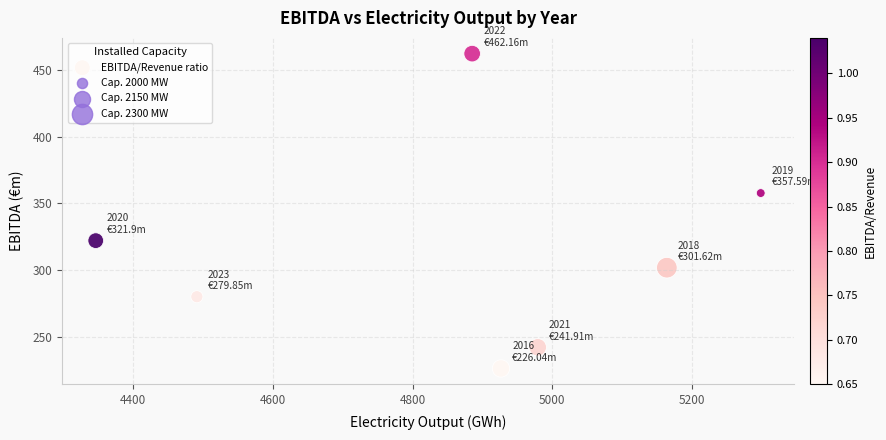

What Y value in the scatter plot is closest to 344?

357.6